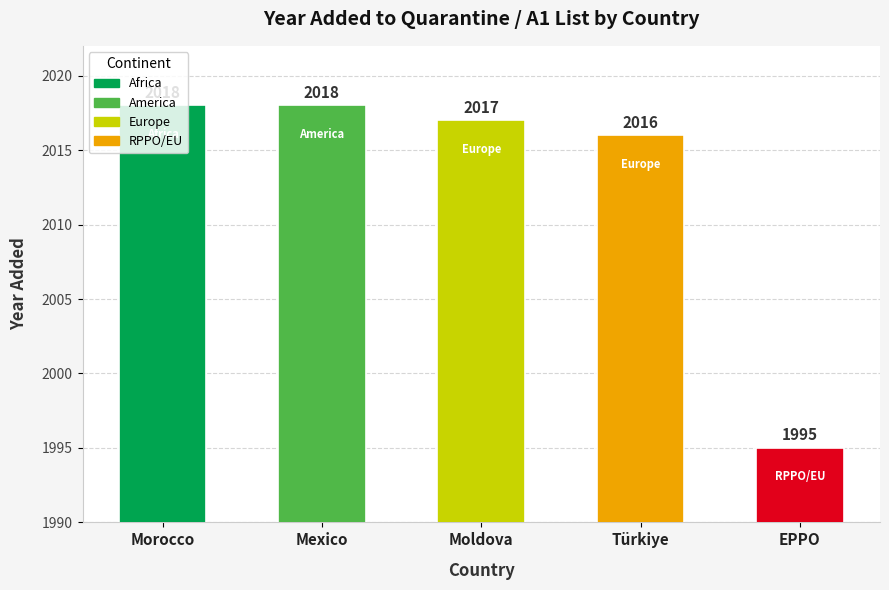

Reading left to right, extract all data points from this chart.

Morocco=2018	Mexico=2018	Moldova=2017	Türkiye=2016	EPPO=1995